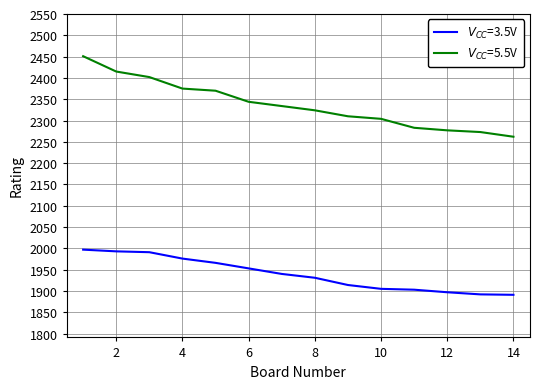

What is the greatest value displayed?

2451